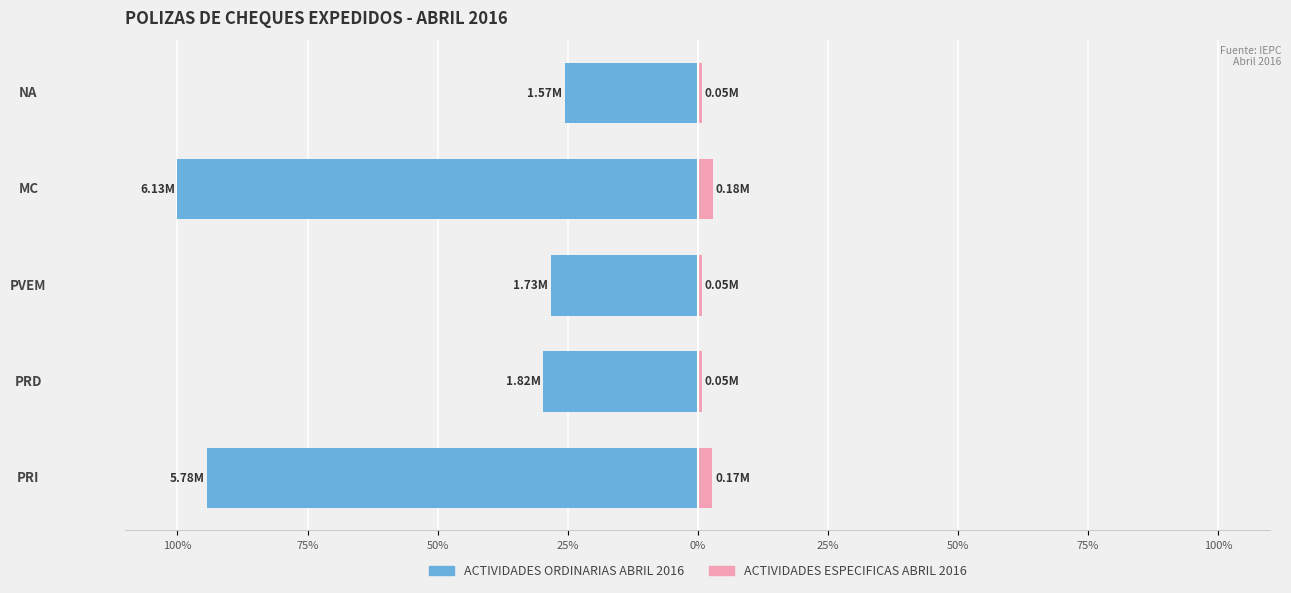

Is the value of ACTIVIDADES ORDINARIAS ABRIL 2016 at MC greater than the value of ACTIVIDADES ESPECIFICAS ABRIL 2016 at NA?

No